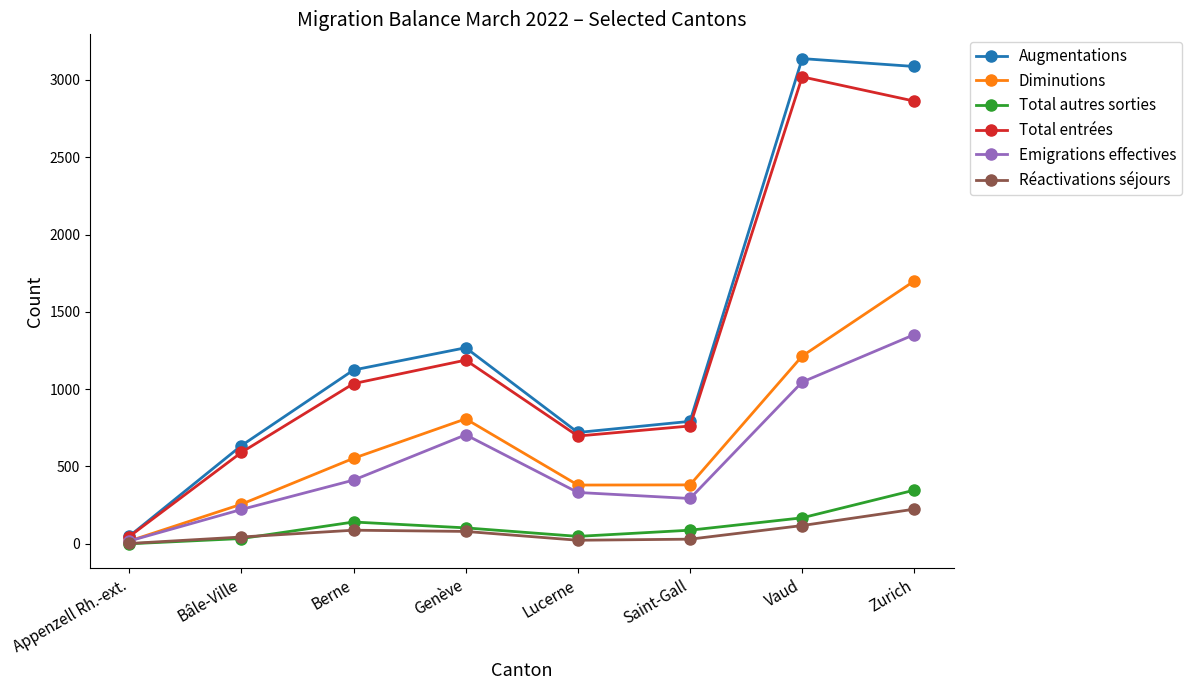

What position from the right is Vaud?

2